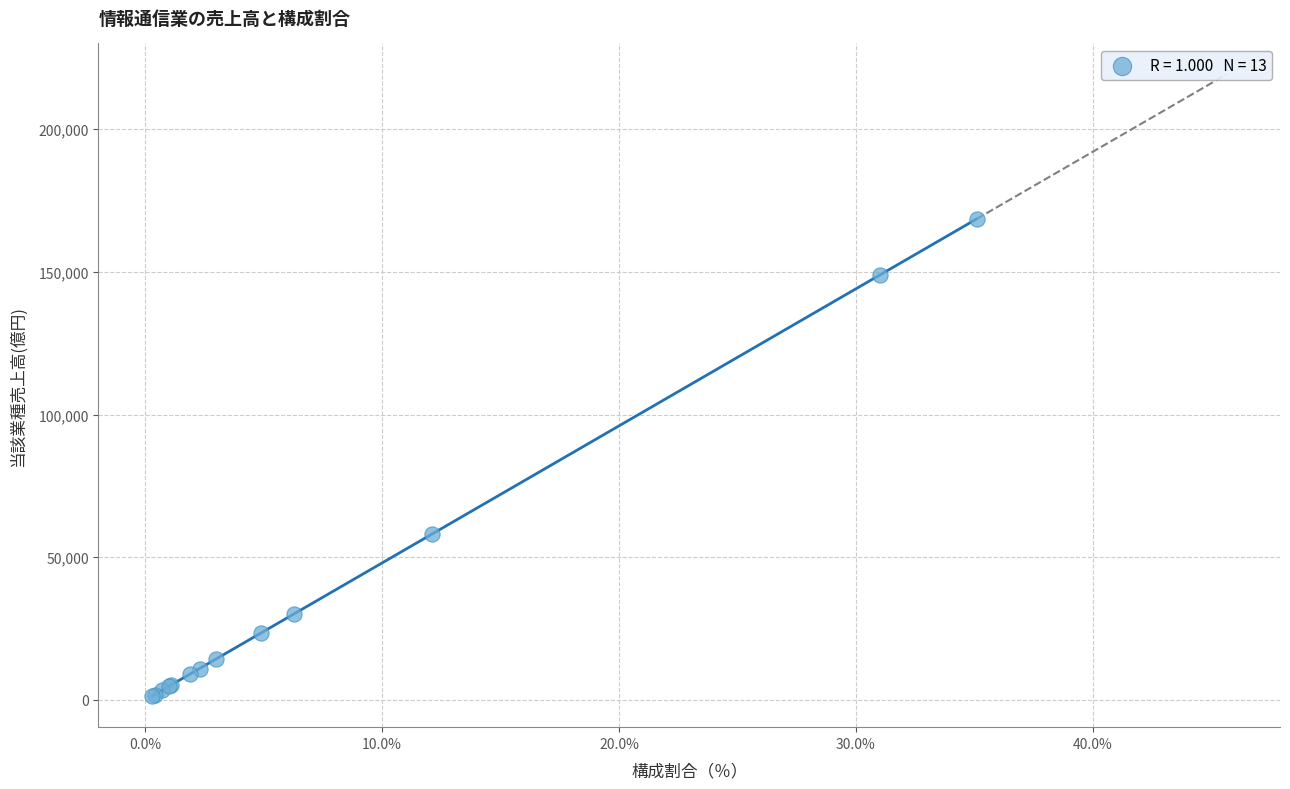

What Y value in the scatter plot is closest to 84911?

57978